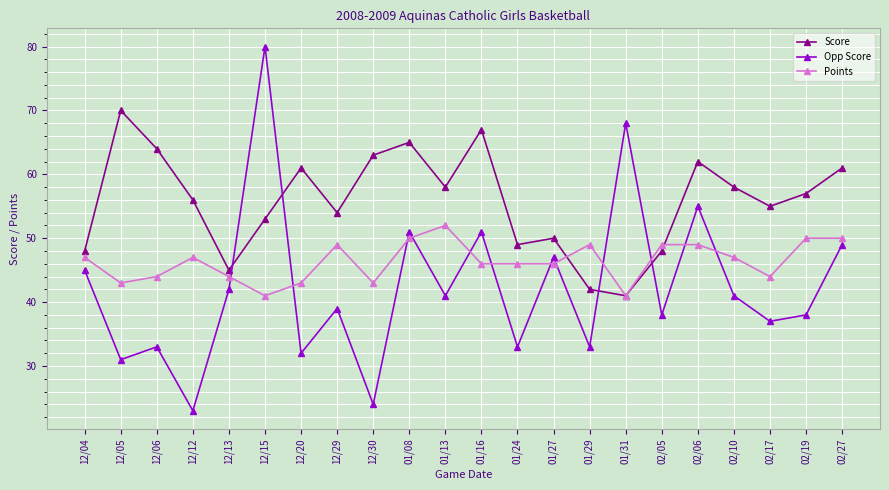

Is it true that Opp Score equals 53 at 01/24?

False